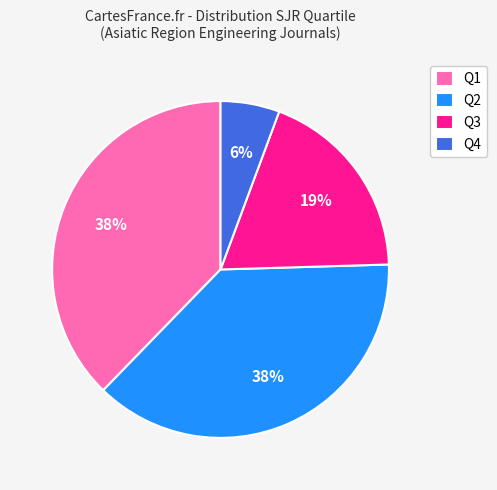

Does Q2 represent more than half of the total?

No